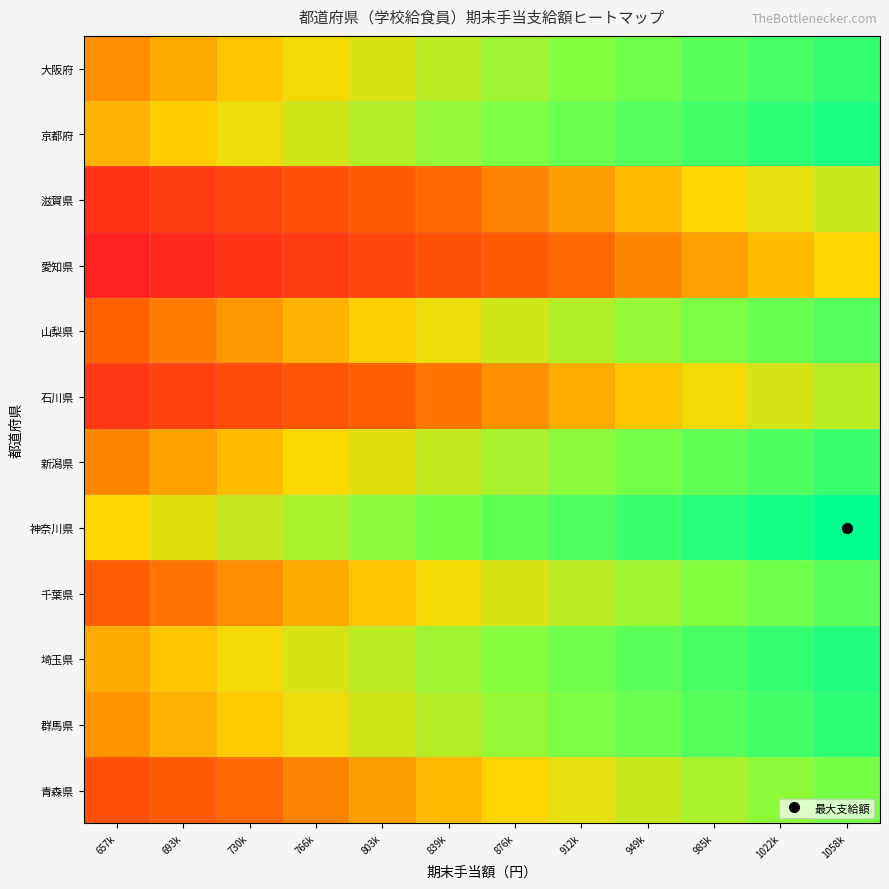

Count the number of categories in the chart.

12